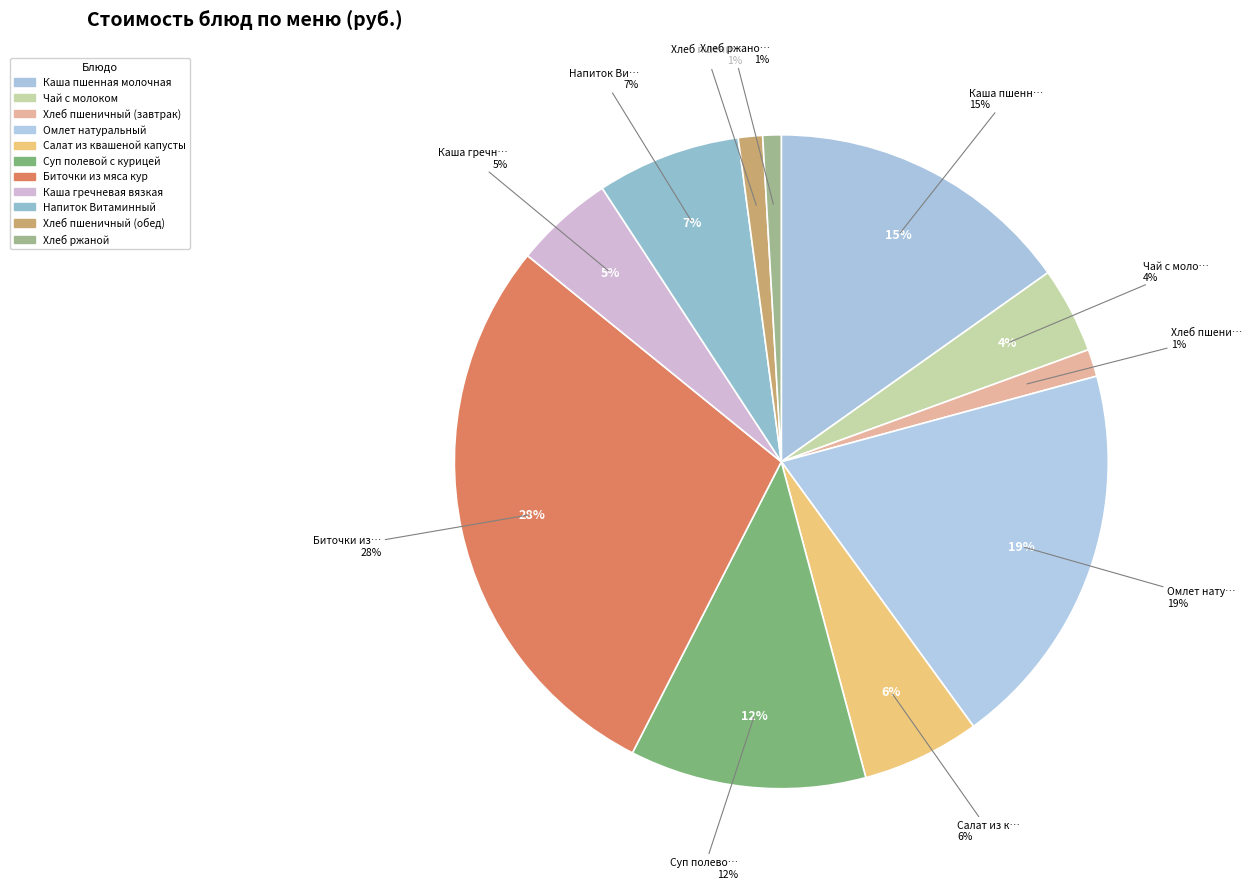

What is the ratio of the value at Хлеб пшеничный (обед) to the value at Напиток Витаминный?

0.2